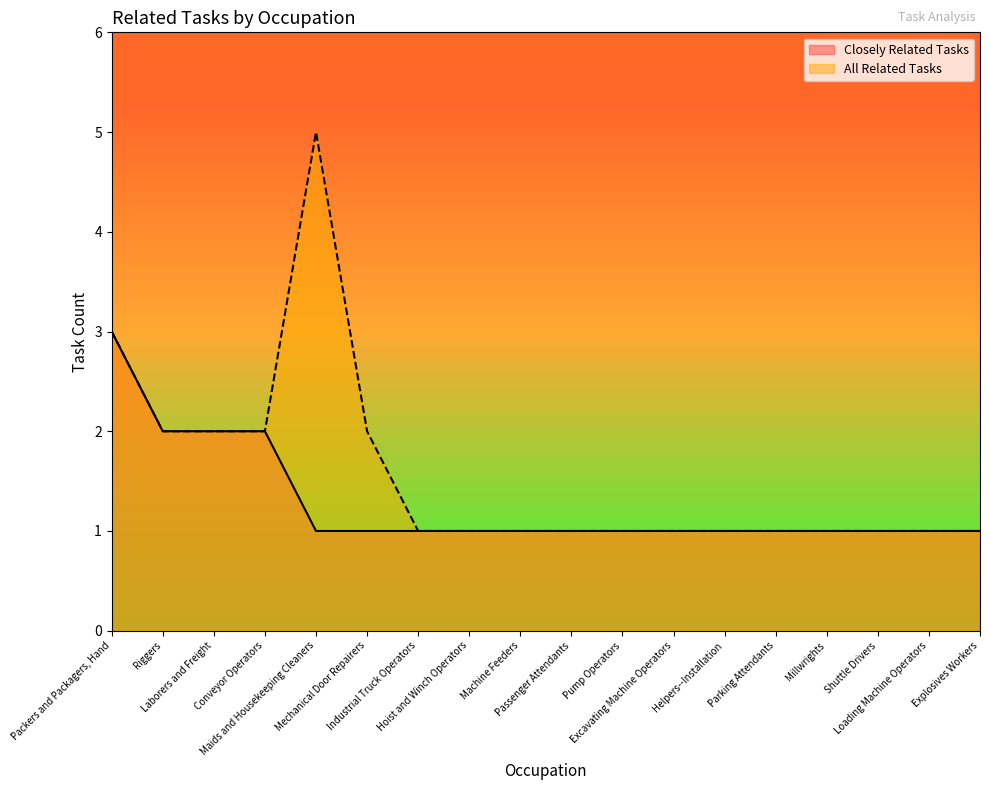

True or false: Closely Related Tasks has more than 2 interior local peaks.

False